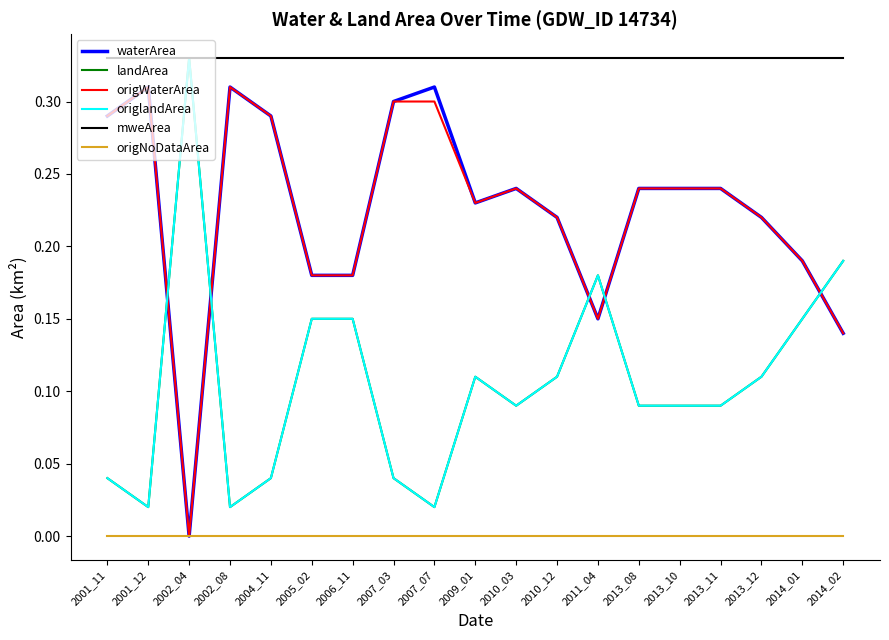

What is the sum of all waterArea values?

4.3